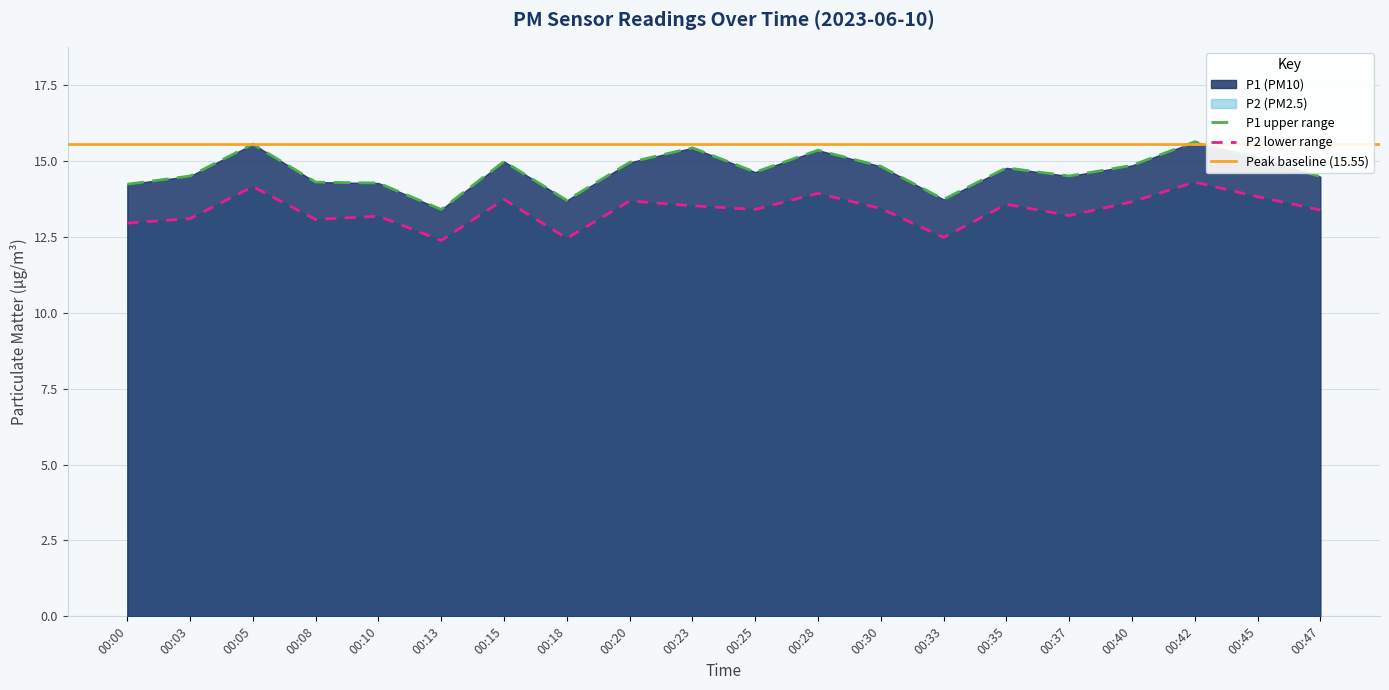

True or false: P1 upper range and P2 lower range cross at least once.

False